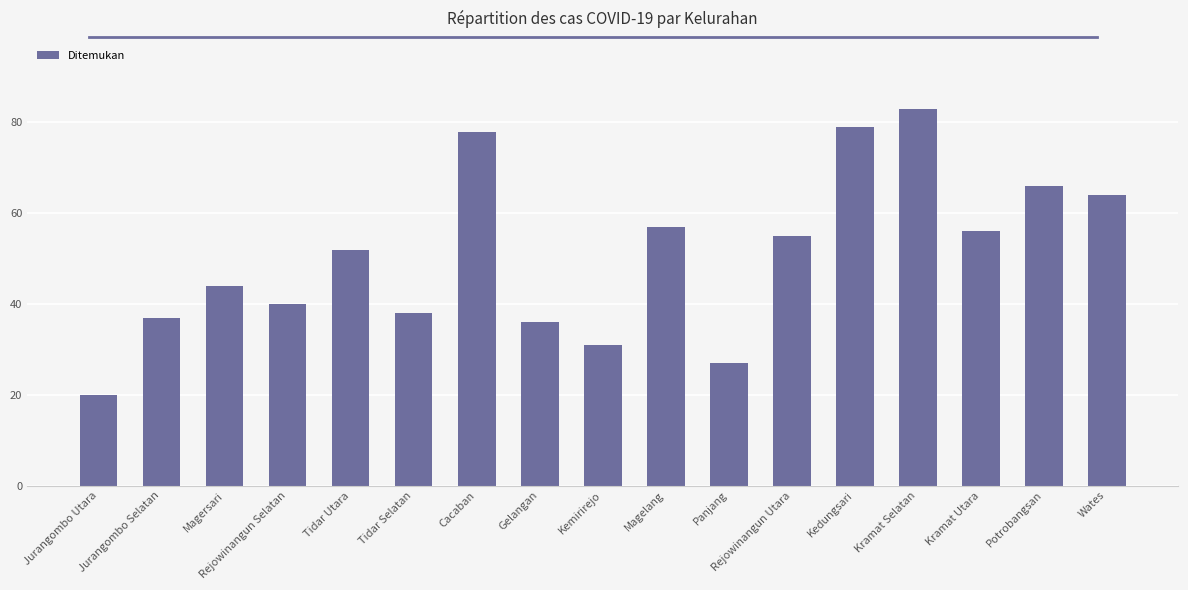

How many data points are less than 52?

8